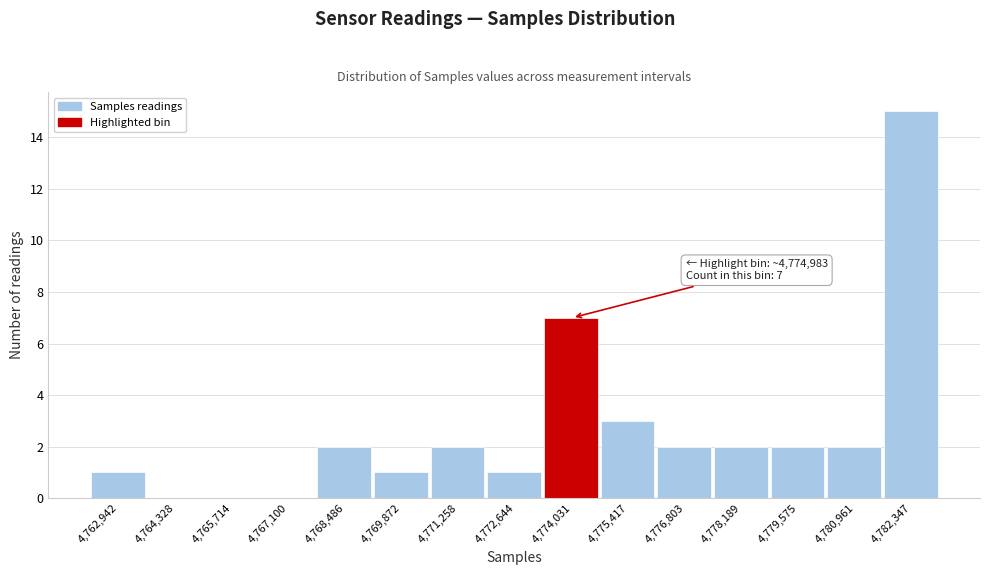

Reading right to left, list all the values displayed in this chart.

4,782,347=15	4,780,961=2	4,779,575=2	4,778,189=2	4,776,803=2	4,775,417=3	4,774,031=7	4,772,644=1	4,771,258=2	4,769,872=1	4,768,486=2	4,767,100=0	4,765,714=0	4,764,328=0	4,762,942=1